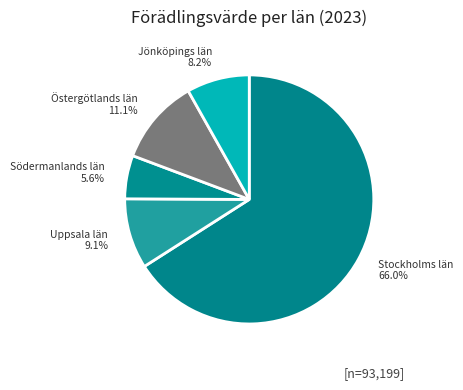

How many slices are in this pie chart?

5